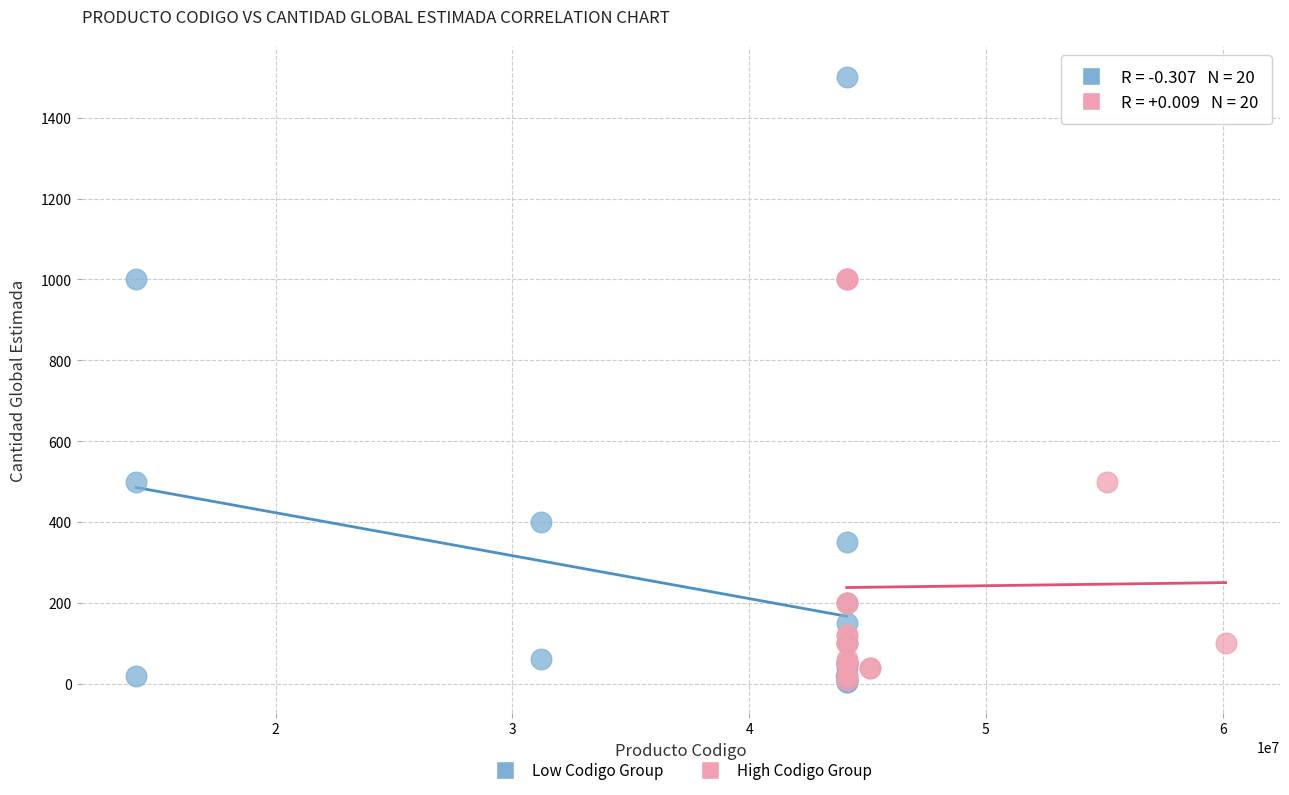

Which series reaches the maximum Y coordinate?

Low Codigo Group